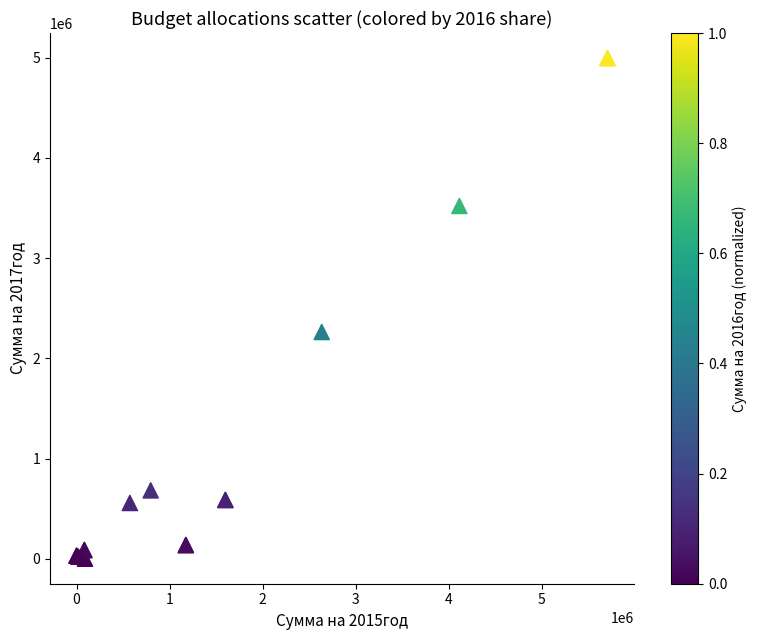

What Y value in the scatter plot is closest to 2498796?

2263155